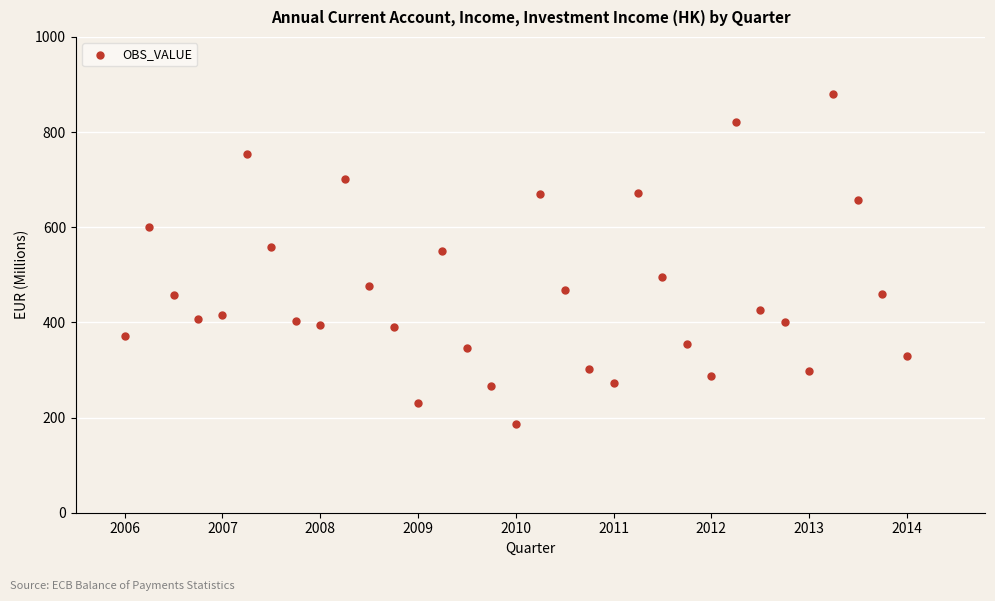

What is the range of X values (max minus min)?

8.0